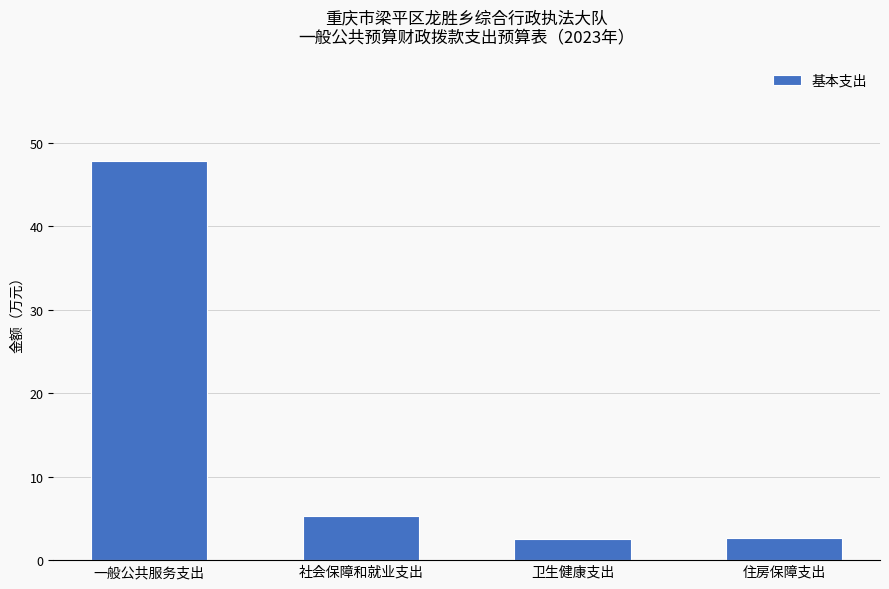

What is the sum of all values?

58.4